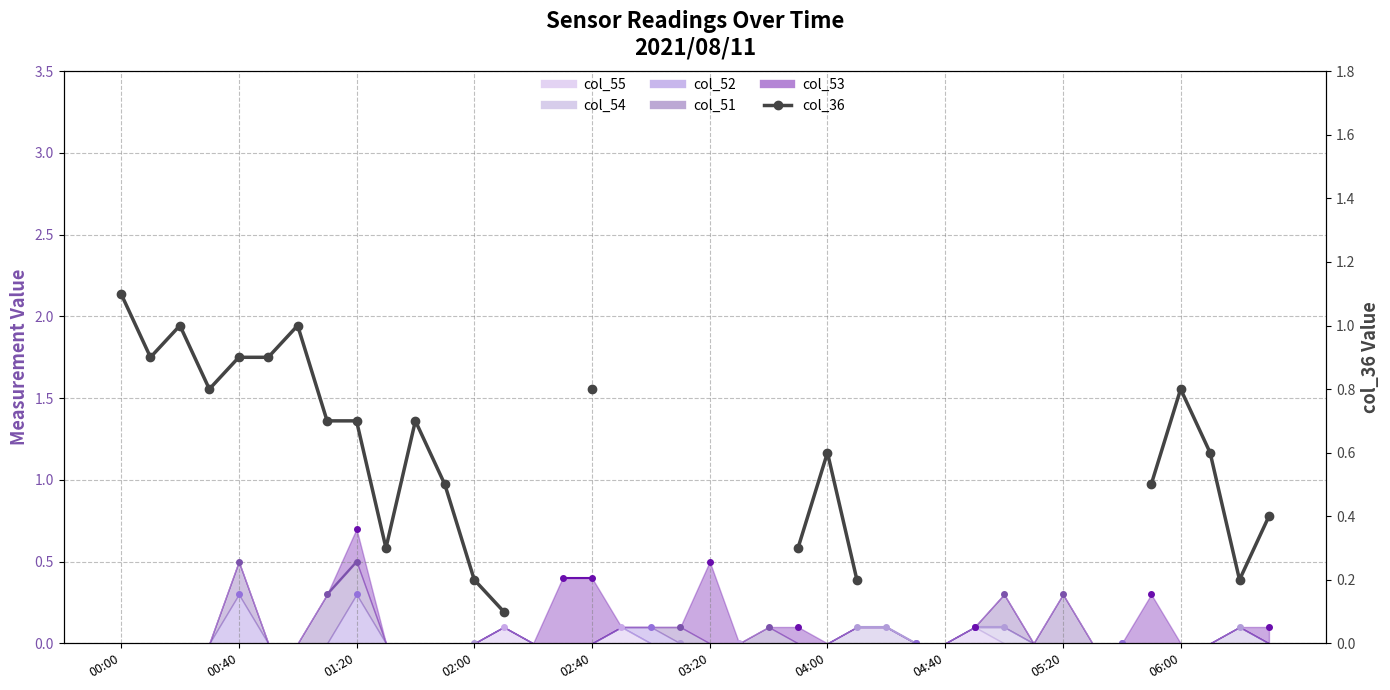

True or false: the data shows nan at 15.

False